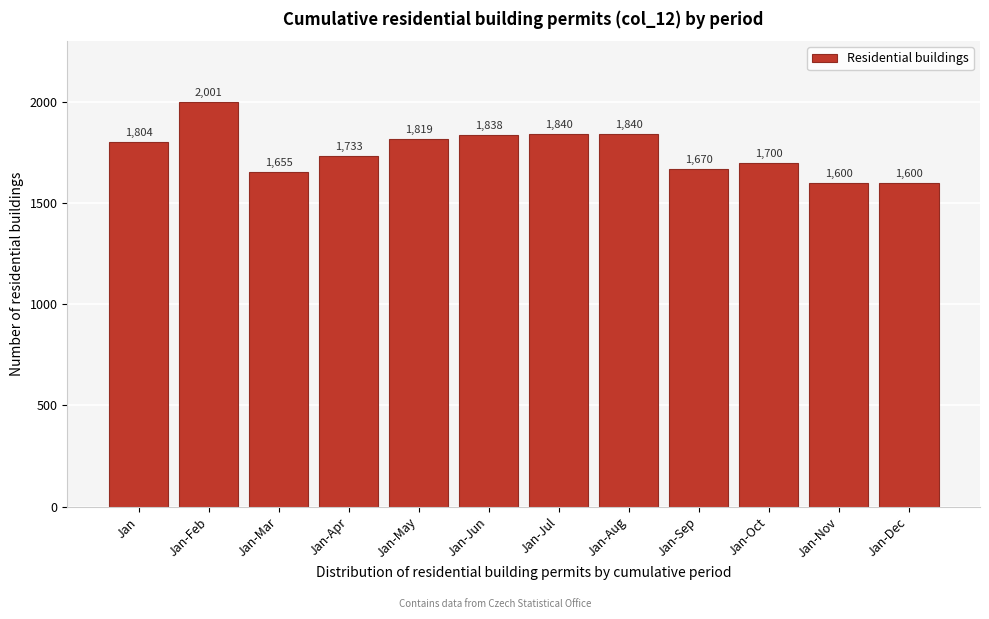

Reading left to right, transcribe all the data shown in this chart.

1804	2001	1655	1733	1819	1838	1840	1840	1670	1700	1600	1600